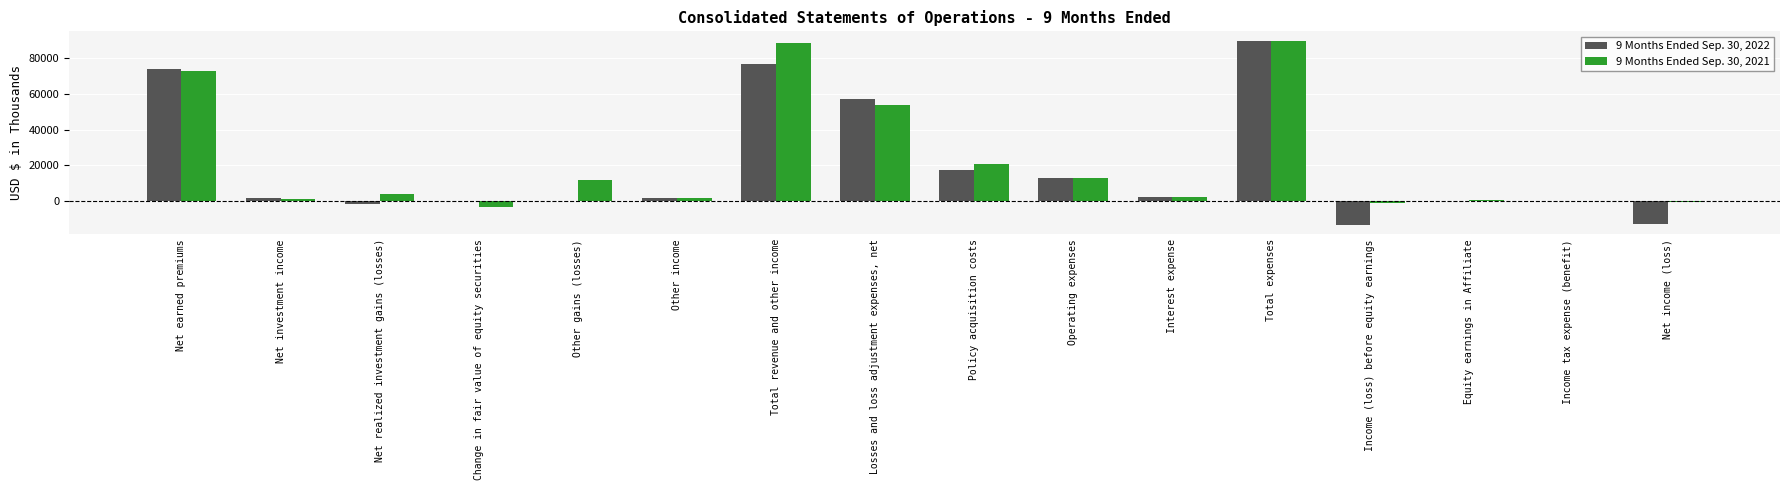

What is the sum of all 9 Months Ended Sep. 30, 2022 values?

306276